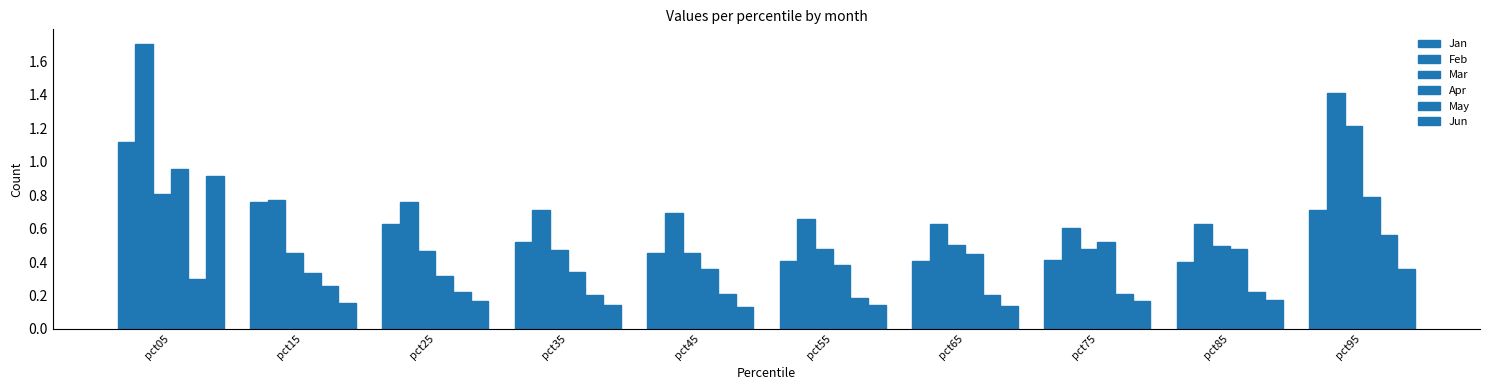

Which category has the highest value across all series?

pct05